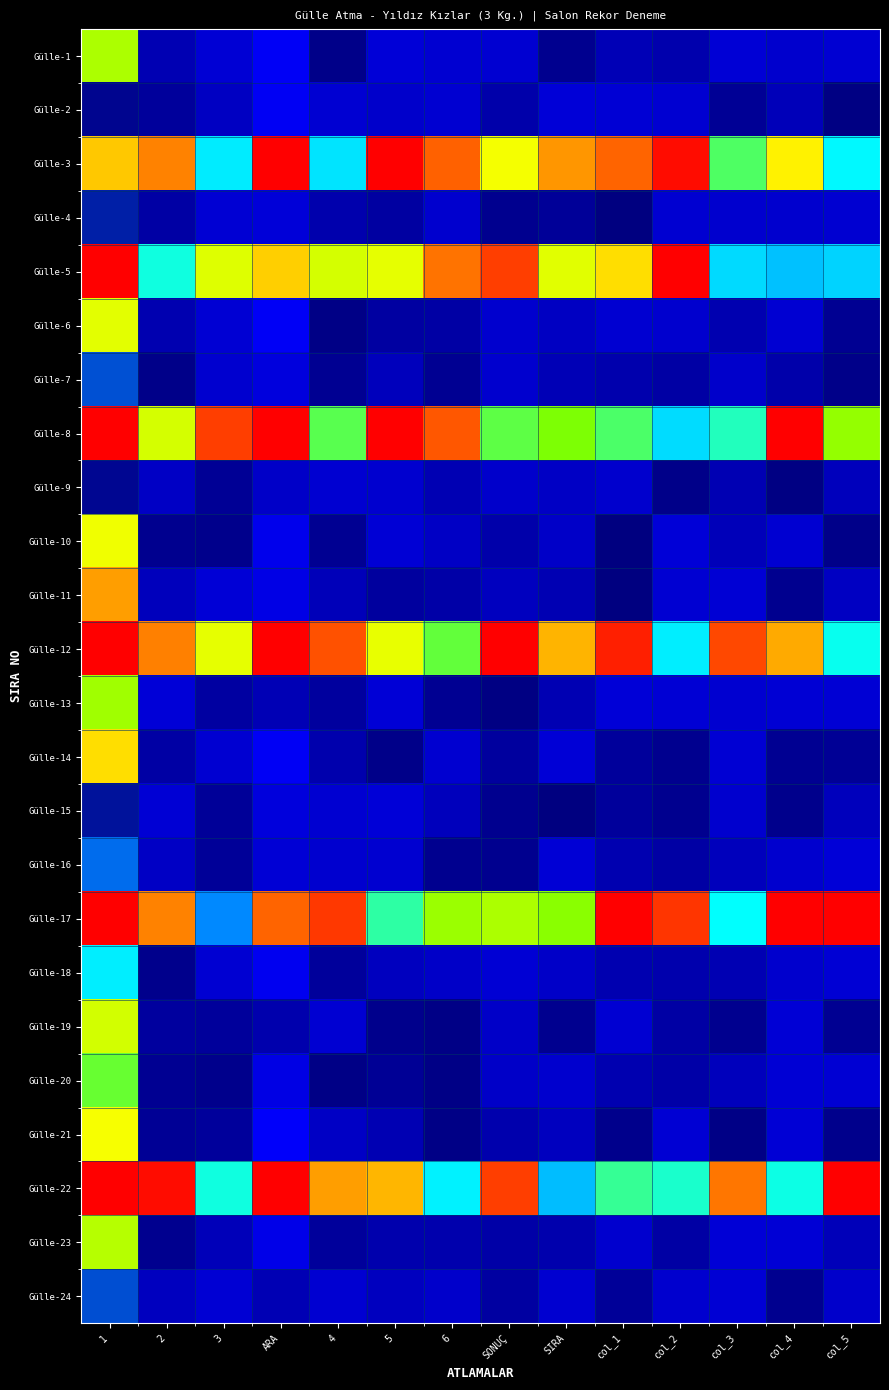

Reading left to right, extract all data points from this chart.

Gülle-1: 1=0.8	2=0.0	3=0.1	ARA=0.2	4=0.0	5=0.1	6=0.1	SONUÇ=0.1	SIRA=0.0	col_1=0.0	col_2=0.0	col_3=0.1	col_4=0.1	col_5=0.1
Gülle-2: 1=0.4	2=0.0	3=0.0	ARA=0.2	4=0.1	5=0.1	6=0.1	SONUÇ=0.0	SIRA=0.1	col_1=0.1	col_2=0.1	col_3=0.0	col_4=0.0	col_5=0.0
Gülle-3: 1=0.9	2=0.9	3=0.6	ARA=1.0	4=0.6	5=1.0	6=0.9	SONUÇ=0.8	SIRA=0.9	col_1=0.9	col_2=1.0	col_3=0.7	col_4=0.8	col_5=0.6
Gülle-4: 1=0.4	2=0.0	3=0.1	ARA=0.2	4=0.0	5=0.0	6=0.1	SONUÇ=0.0	SIRA=0.0	col_1=0.0	col_2=0.1	col_3=0.1	col_4=0.1	col_5=0.1
Gülle-5: 1=1.0	2=0.6	3=0.8	ARA=0.9	4=0.8	5=0.8	6=0.9	SONUÇ=1.0	SIRA=0.8	col_1=0.8	col_2=1.0	col_3=0.6	col_4=0.6	col_5=0.6
Gülle-6: 1=0.8	2=0.0	3=0.1	ARA=0.2	4=0.0	5=0.0	6=0.0	SONUÇ=0.1	SIRA=0.0	col_1=0.1	col_2=0.1	col_3=0.0	col_4=0.1	col_5=0.0
Gülle-7: 1=0.4	2=0.0	3=0.1	ARA=0.1	4=0.0	5=0.0	6=0.0	SONUÇ=0.1	SIRA=0.0	col_1=0.0	col_2=0.0	col_3=0.1	col_4=0.0	col_5=0.0
Gülle-8: 1=1.0	2=0.8	3=1.0	ARA=1.0	4=0.7	5=1.0	6=0.9	SONUÇ=0.7	SIRA=0.7	col_1=0.7	col_2=0.6	col_3=0.6	col_4=1.0	col_5=0.7
Gülle-9: 1=0.4	2=0.0	3=0.0	ARA=0.3	4=0.1	5=0.1	6=0.0	SONUÇ=0.1	SIRA=0.0	col_1=0.1	col_2=0.0	col_3=0.0	col_4=0.0	col_5=0.0
Gülle-10: 1=0.8	2=0.0	3=0.0	ARA=0.1	4=0.0	5=0.1	6=0.0	SONUÇ=0.0	SIRA=0.0	col_1=0.0	col_2=0.1	col_3=0.0	col_4=0.1	col_5=0.0
Gülle-11: 1=0.9	2=0.0	3=0.1	ARA=0.1	4=0.0	5=0.0	6=0.0	SONUÇ=0.0	SIRA=0.0	col_1=0.0	col_2=0.1	col_3=0.1	col_4=0.0	col_5=0.0
Gülle-12: 1=1.0	2=0.9	3=0.8	ARA=1.0	4=0.9	5=0.8	6=0.7	SONUÇ=1.0	SIRA=0.9	col_1=1.0	col_2=0.6	col_3=1.0	col_4=0.9	col_5=0.6
Gülle-13: 1=0.7	2=0.1	3=0.0	ARA=0.3	4=0.0	5=0.1	6=0.0	SONUÇ=0.0	SIRA=0.0	col_1=0.1	col_2=0.1	col_3=0.1	col_4=0.1	col_5=0.1
Gülle-14: 1=0.8	2=0.0	3=0.1	ARA=0.2	4=0.0	5=0.0	6=0.1	SONUÇ=0.0	SIRA=0.1	col_1=0.0	col_2=0.0	col_3=0.1	col_4=0.0	col_5=0.0
Gülle-15: 1=0.4	2=0.1	3=0.0	ARA=0.2	4=0.1	5=0.1	6=0.0	SONUÇ=0.0	SIRA=0.0	col_1=0.0	col_2=0.0	col_3=0.1	col_4=0.0	col_5=0.0
Gülle-16: 1=0.5	2=0.0	3=0.0	ARA=0.2	4=0.1	5=0.1	6=0.0	SONUÇ=0.0	SIRA=0.1	col_1=0.0	col_2=0.0	col_3=0.0	col_4=0.1	col_5=0.1
Gülle-17: 1=1.0	2=0.9	3=0.5	ARA=0.9	4=1.0	5=0.7	6=0.7	SONUÇ=0.8	SIRA=0.7	col_1=1.0	col_2=1.0	col_3=0.6	col_4=1.0	col_5=1.0
Gülle-18: 1=0.6	2=0.0	3=0.1	ARA=0.1	4=0.0	5=0.0	6=0.0	SONUÇ=0.1	SIRA=0.0	col_1=0.0	col_2=0.0	col_3=0.0	col_4=0.1	col_5=0.1
Gülle-19: 1=0.8	2=0.0	3=0.0	ARA=0.3	4=0.1	5=0.0	6=0.0	SONUÇ=0.0	SIRA=0.0	col_1=0.1	col_2=0.0	col_3=0.0	col_4=0.1	col_5=0.0
Gülle-20: 1=0.7	2=0.0	3=0.0	ARA=0.1	4=0.0	5=0.0	6=0.0	SONUÇ=0.0	SIRA=0.1	col_1=0.0	col_2=0.0	col_3=0.0	col_4=0.1	col_5=0.1
Gülle-21: 1=0.8	2=0.0	3=0.0	ARA=0.2	4=0.0	5=0.0	6=0.0	SONUÇ=0.0	SIRA=0.0	col_1=0.0	col_2=0.1	col_3=0.0	col_4=0.1	col_5=0.0
Gülle-22: 1=1.0	2=1.0	3=0.6	ARA=1.0	4=0.9	5=0.9	6=0.6	SONUÇ=1.0	SIRA=0.6	col_1=0.7	col_2=0.6	col_3=0.9	col_4=0.6	col_5=1.0
Gülle-23: 1=0.8	2=0.0	3=0.0	ARA=0.2	4=0.0	5=0.0	6=0.0	SONUÇ=0.0	SIRA=0.0	col_1=0.1	col_2=0.0	col_3=0.1	col_4=0.1	col_5=0.0
Gülle-24: 1=0.4	2=0.0	3=0.1	ARA=0.3	4=0.1	5=0.0	6=0.1	SONUÇ=0.0	SIRA=0.1	col_1=0.0	col_2=0.1	col_3=0.1	col_4=0.0	col_5=0.0